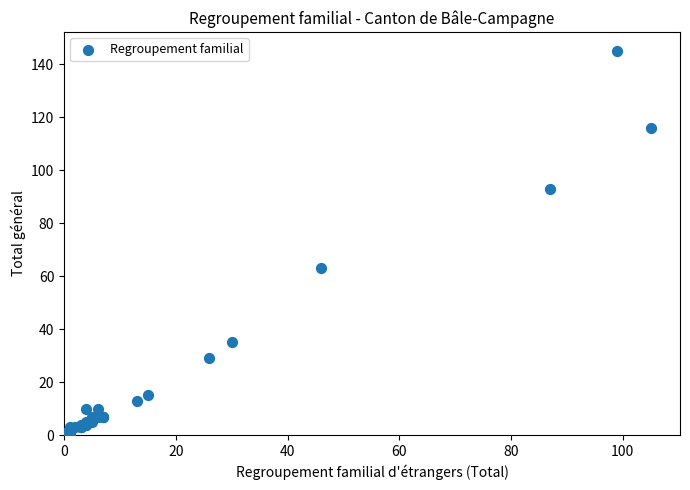

What Y value in the scatter plot is closest to 72?

63